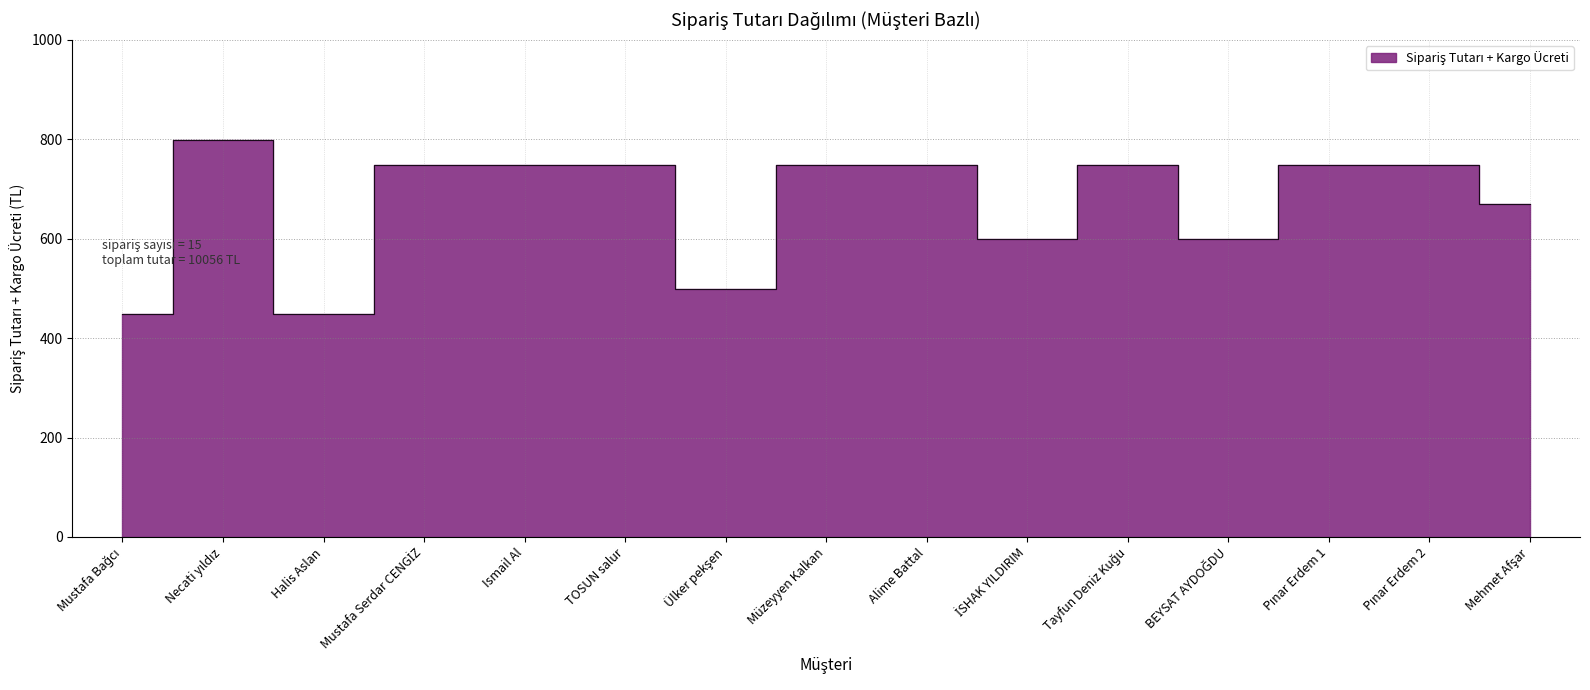

Reading left to right, list all the values displayed in this chart.

449	799	449	749	749	749	499	749	749	600	749	599	749	749	669